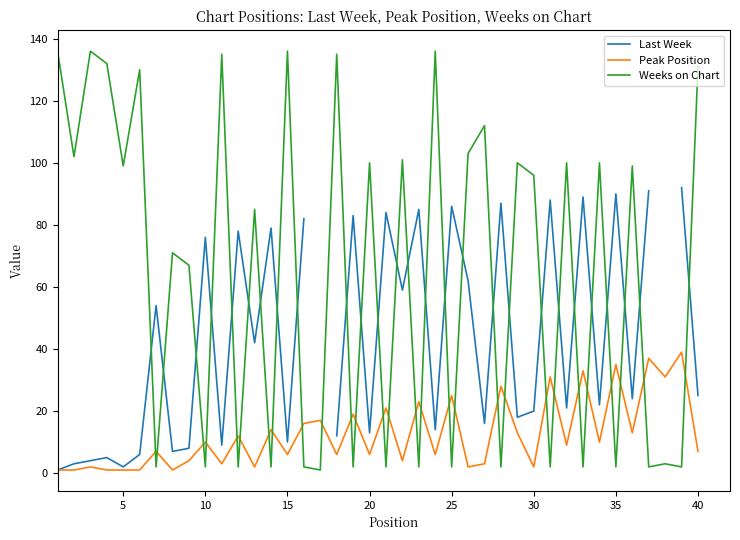

What is the difference between the maximum and minimum values in the Peak Position series?

38